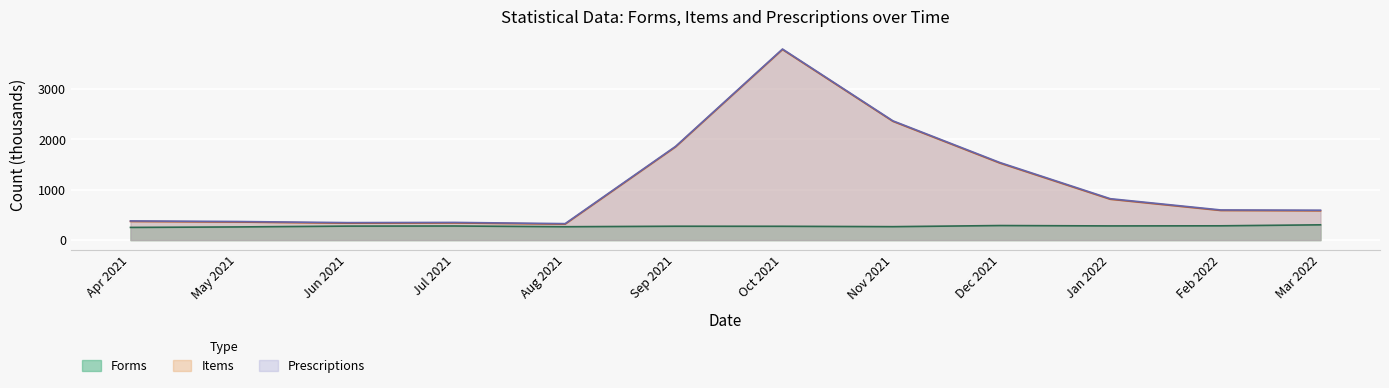

Read the Prescriptions value at Jul 2021.

351.0